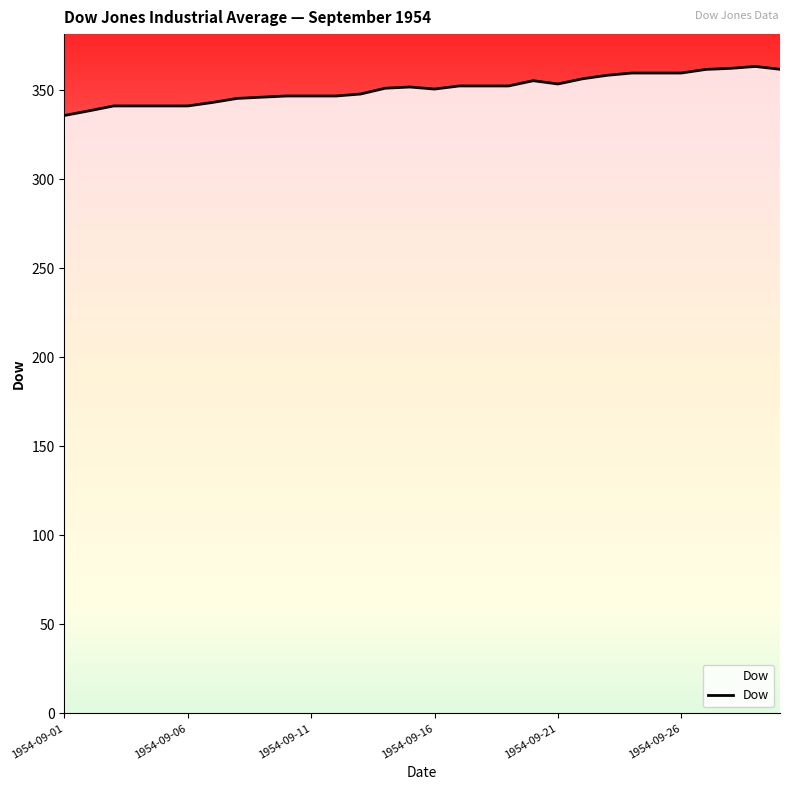

What is the smallest value displayed?

335.8